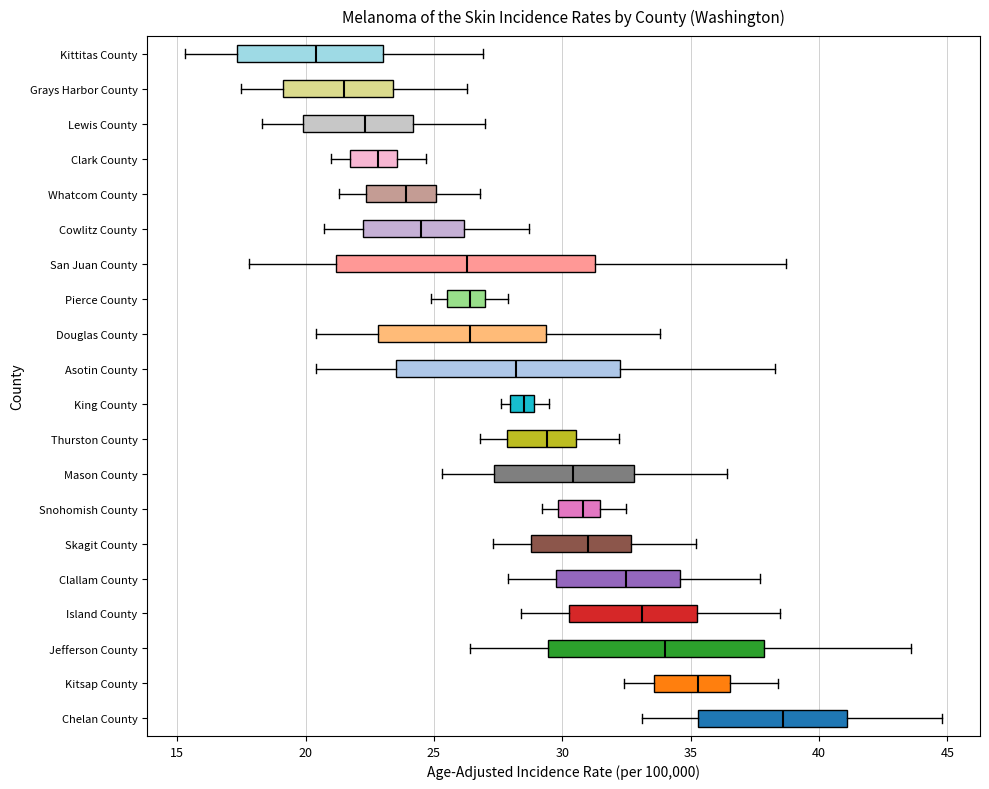

Which box's median line is the furthest to the left?

Kittitas County